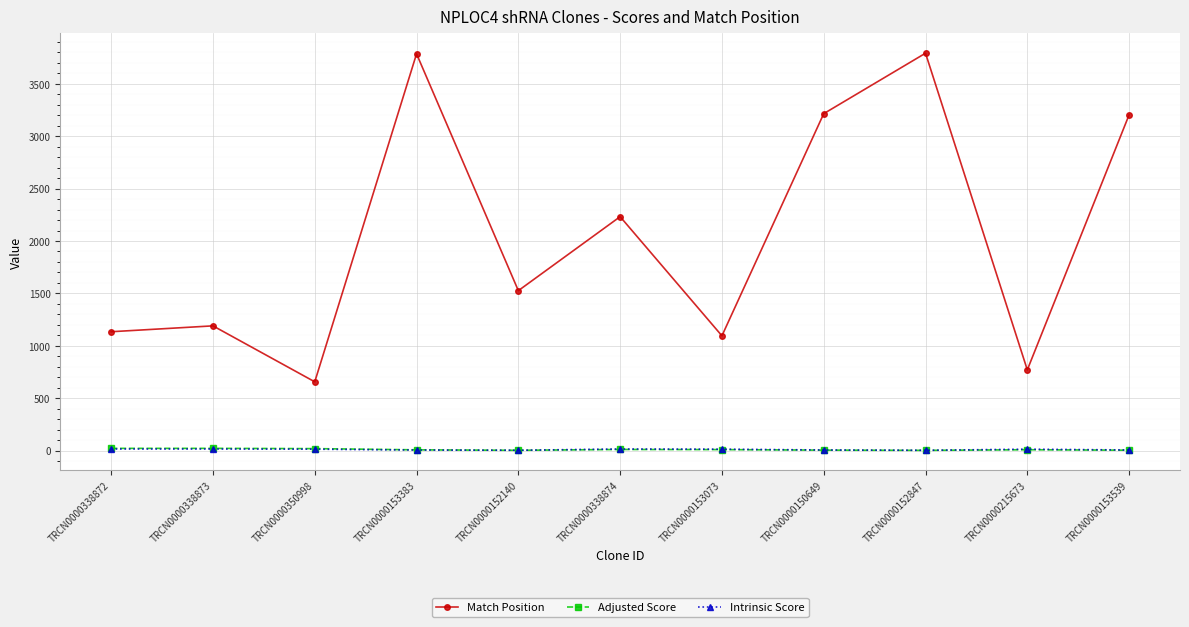

Which series ends up on top after the final intersection of Adjusted Score and Intrinsic Score?

Intrinsic Score